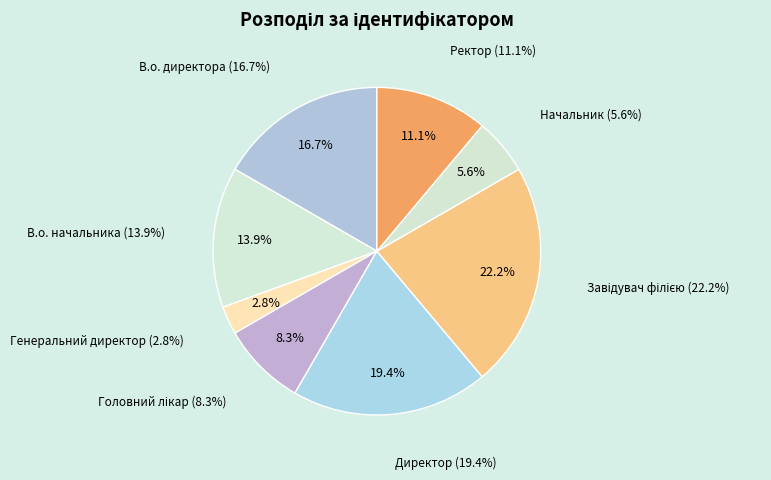

To the nearest percent, what portion does Завідувач філією represent?

22%